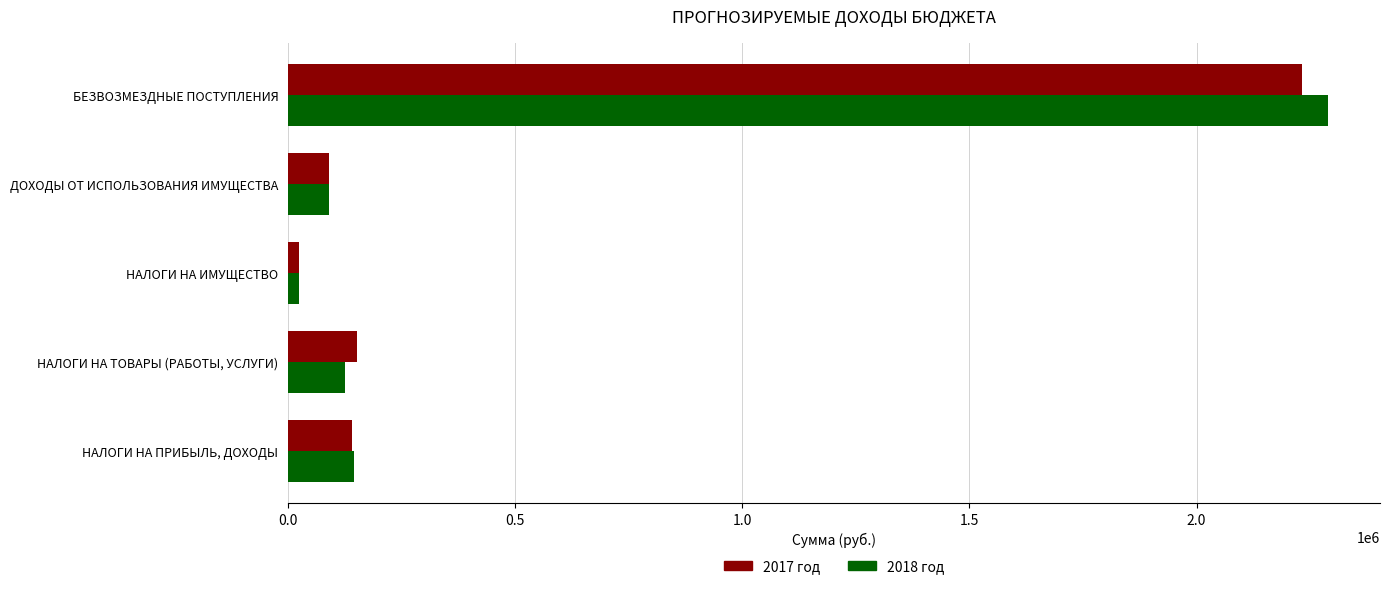

What is the total value across all series at БЕЗВОЗМЕЗДНЫЕ ПОСТУПЛЕНИЯ?

4522300